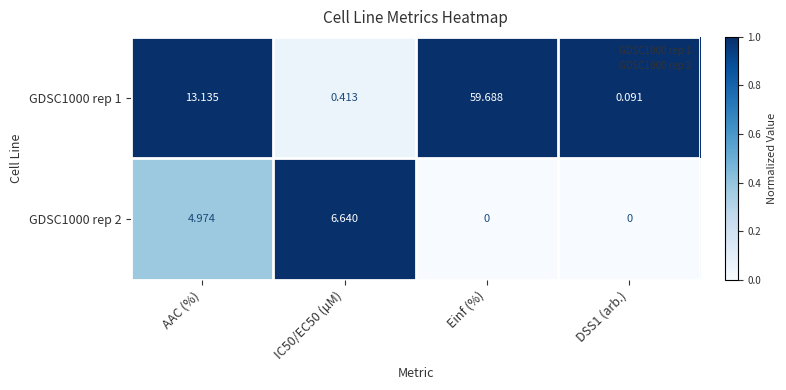

Is the value of GDSC1000 rep 2 at IC50/EC50 (µM) greater than the value of GDSC1000 rep 1 at AAC (%)?

No